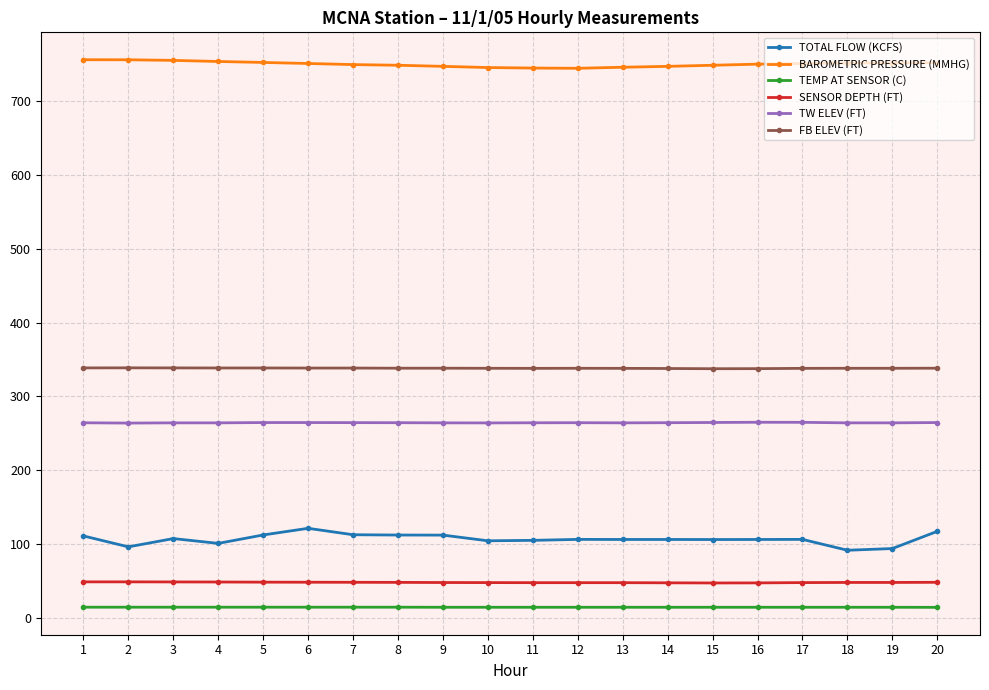

True or false: TOTAL FLOW (KCFS) and FB ELEV (FT) intersect in this chart.

False